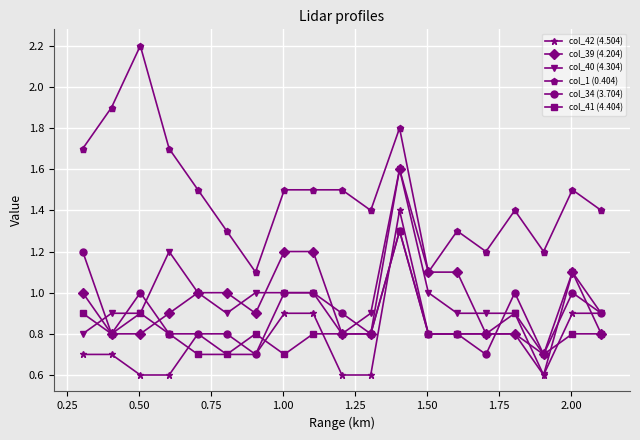

True or false: col_42 (4.504) has more than 0 points higher than both neighbors.

True